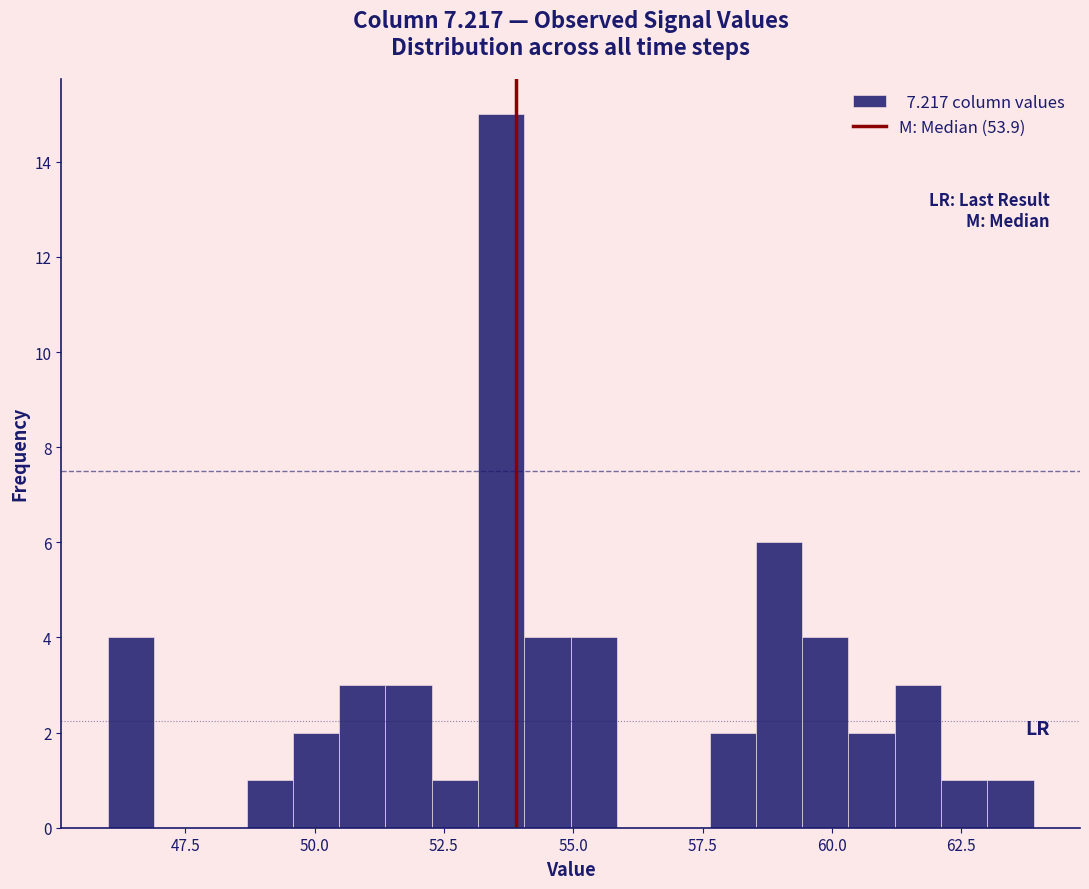

Around what value on the x-axis is the tallest bar? Give the approximate position of its centre, as read against the axis.

53.5